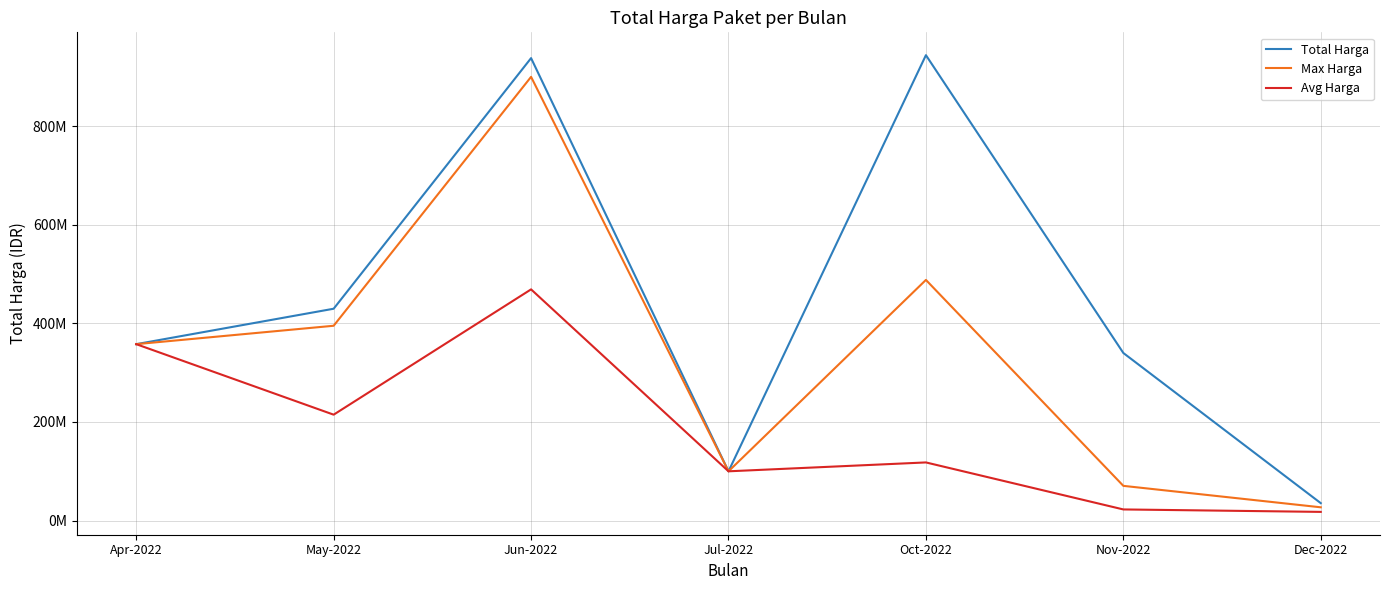

What is the sum of all Avg Harga values?

1300078533.3